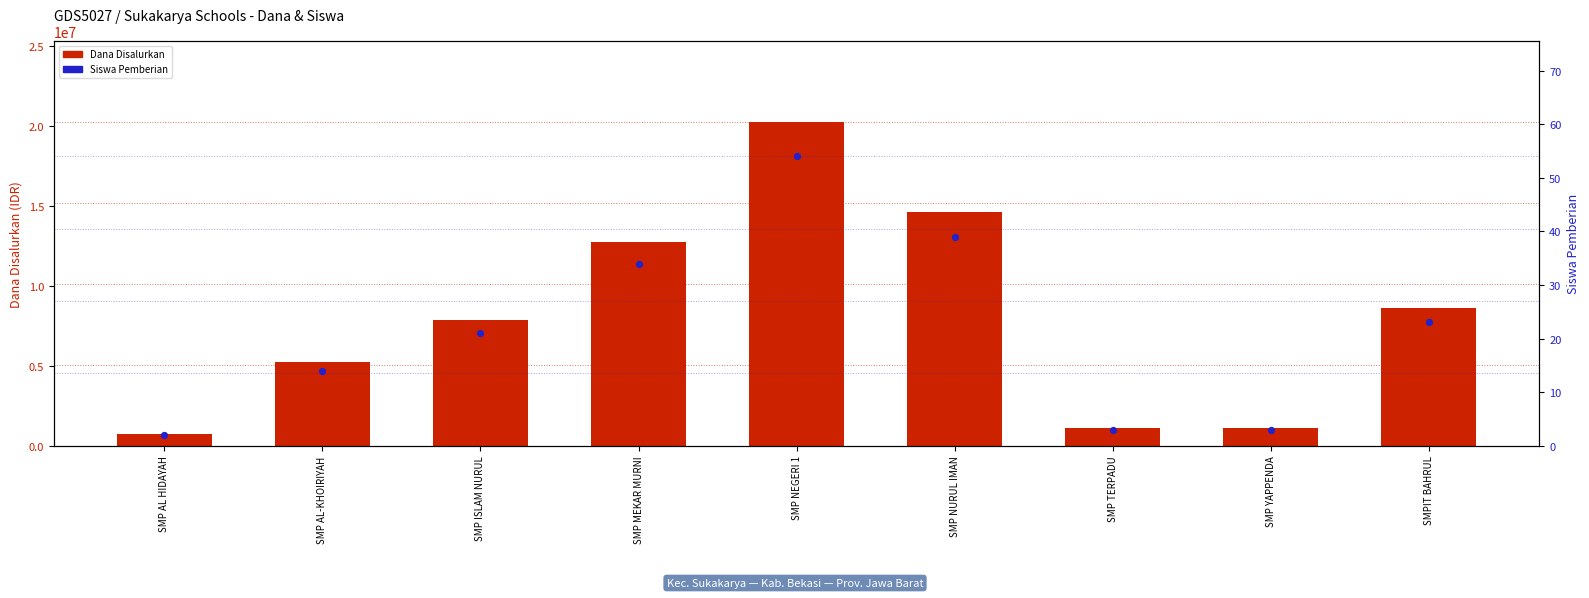

Which series has the largest Y range (max minus min)?

Dana Disalurkan